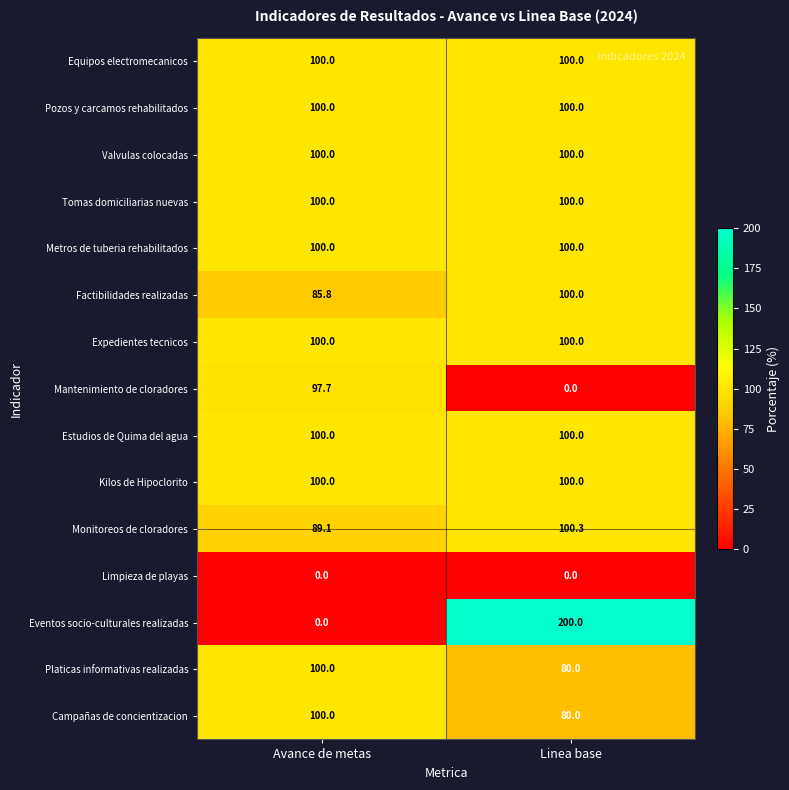

The Kilos de Hipoclorito series shows 177.6 at Linea base. True or false?

False